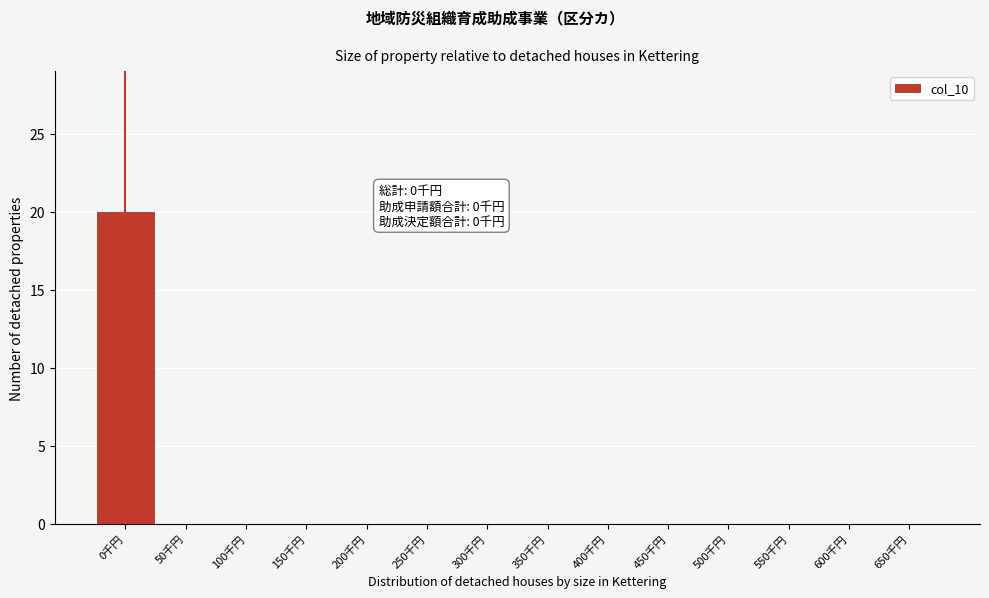

Reading right to left, what are all the values shown in this chart?

650千円=0	600千円=0	550千円=0	500千円=0	450千円=0	400千円=0	350千円=0	300千円=0	250千円=0	200千円=0	150千円=0	100千円=0	50千円=0	0千円=20